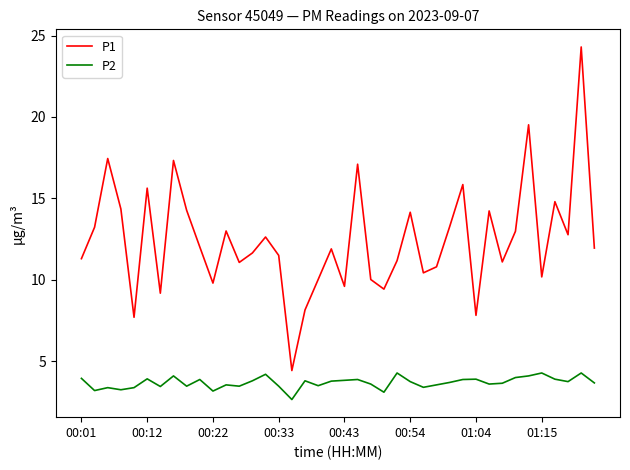

Rank the series by their maximum value, from lowest to highest.

P2, P1